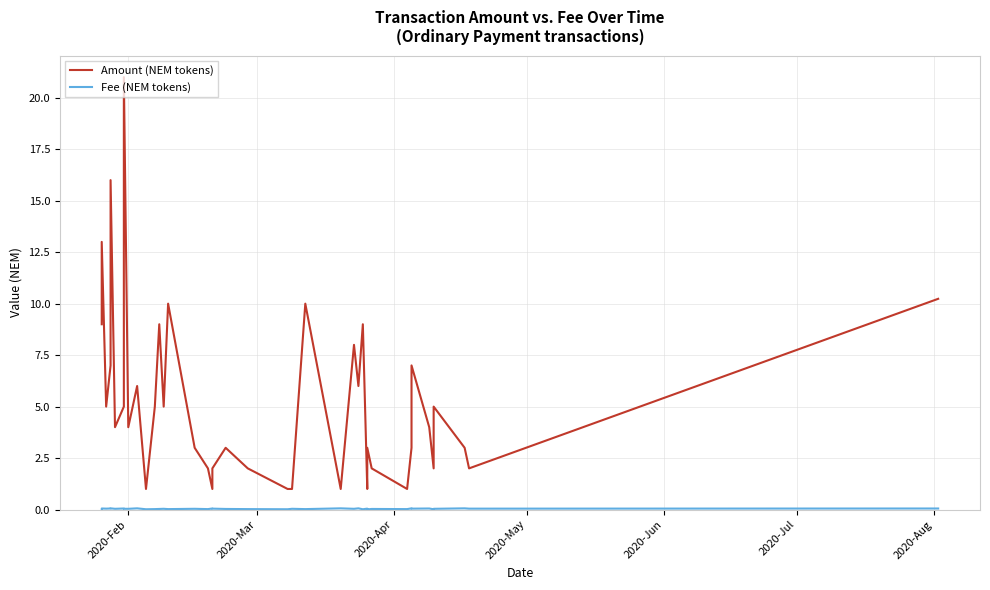

True or false: Amount (NEM tokens) and Fee (NEM tokens) intersect in this chart.

False